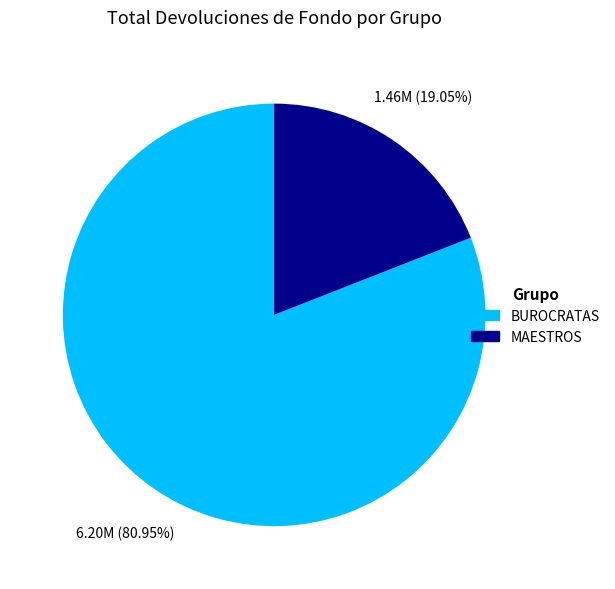

Approximately how many times larger is the value at BUROCRATAS compared to MAESTROS?

4.2